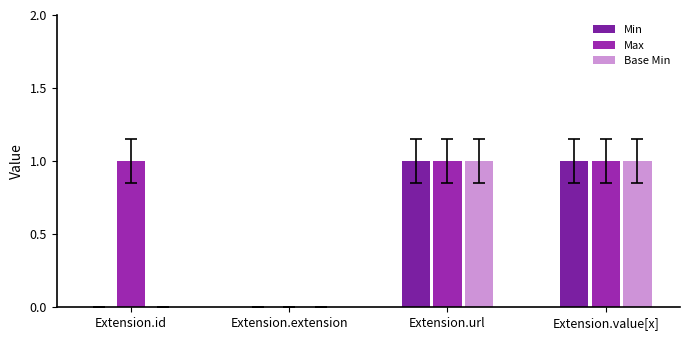

Read the Max value at Extension.url.

1